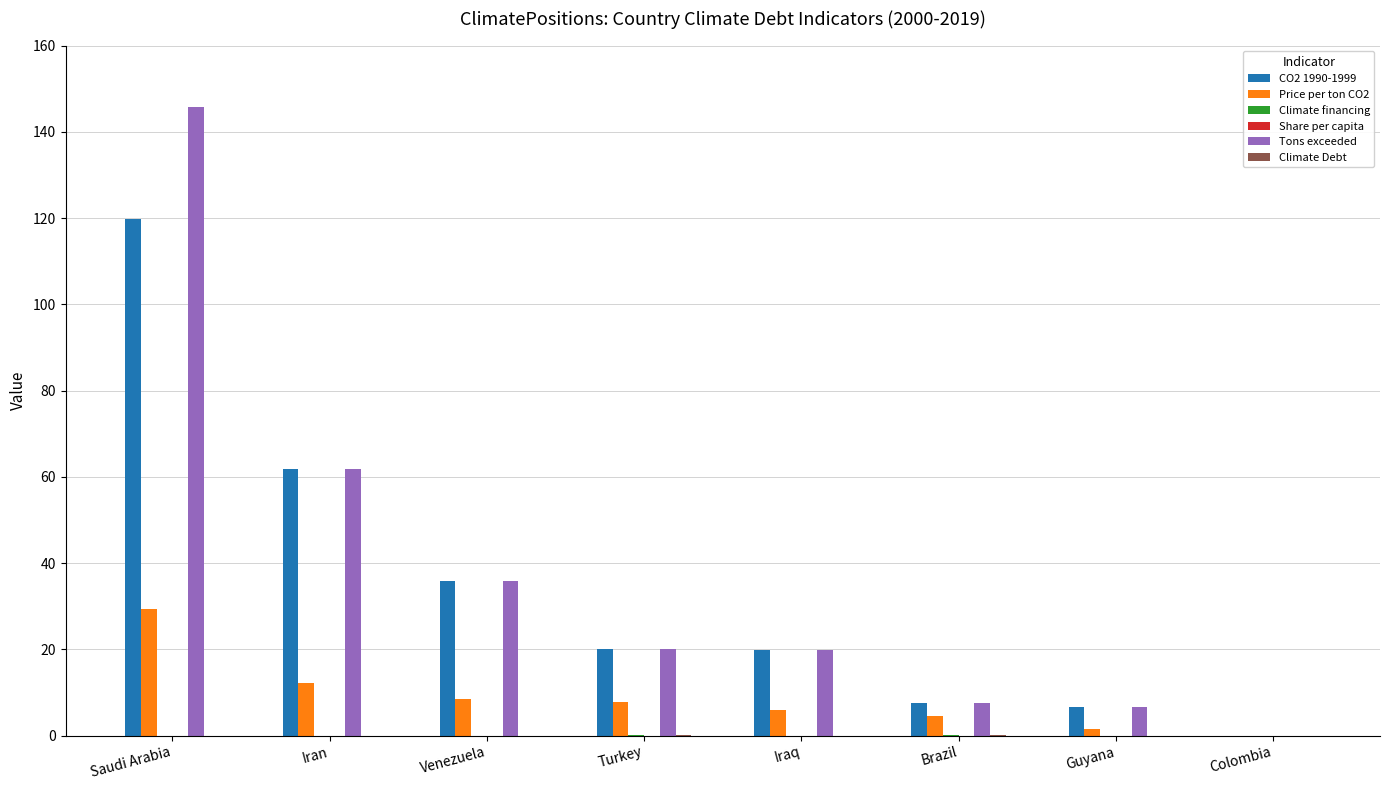

Is it true that Price per ton CO2 equals 52.9 at Saudi Arabia?

False